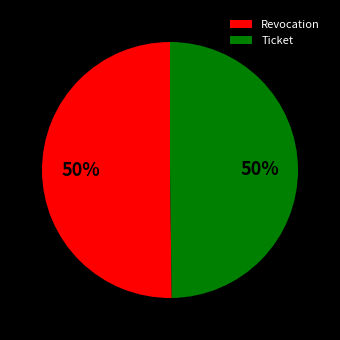

Is it true that Revocation is 38% of the pie?

False